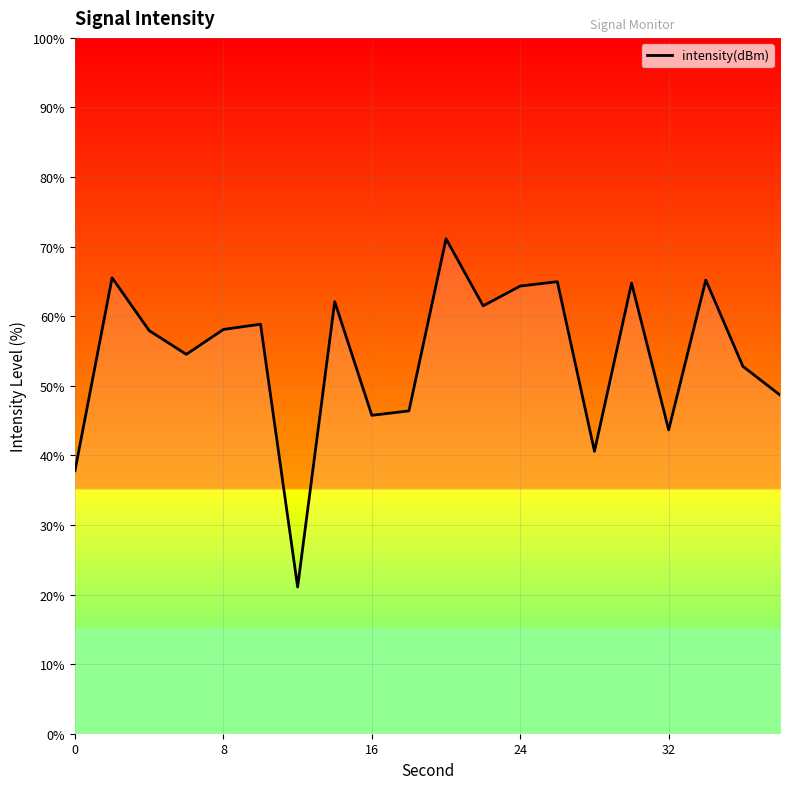

What is the smallest value displayed?

21.1